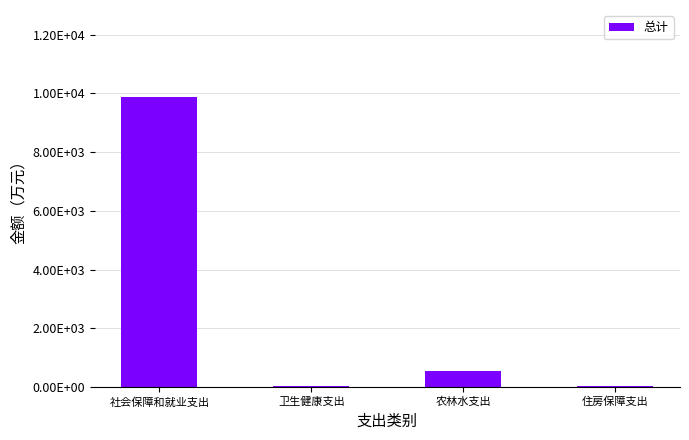

Rank the categories by value from lowest to highest.

卫生健康支出, 住房保障支出, 农林水支出, 社会保障和就业支出